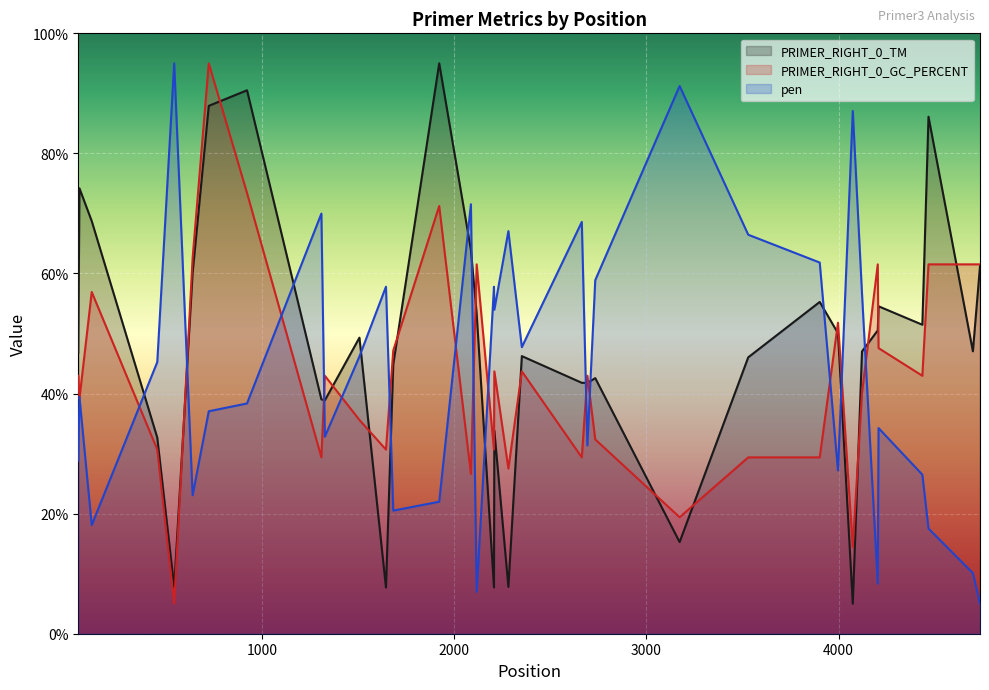

What is the sum of all pen values?

1530.4